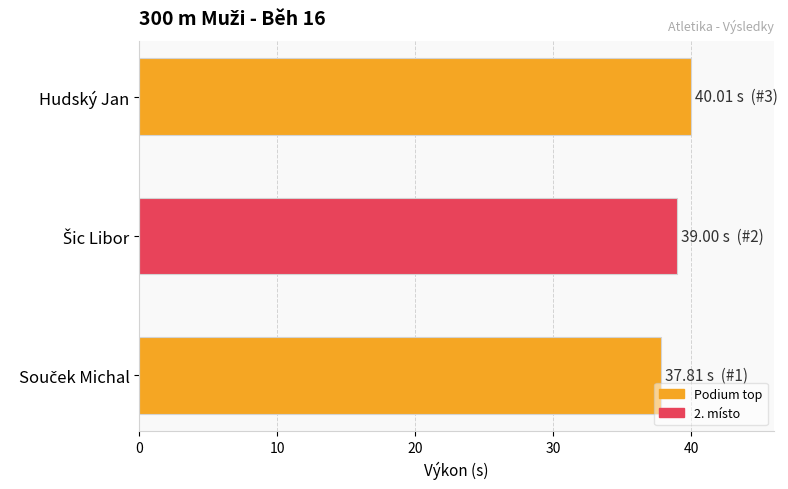

What is the maximum value shown in the chart?

40.0